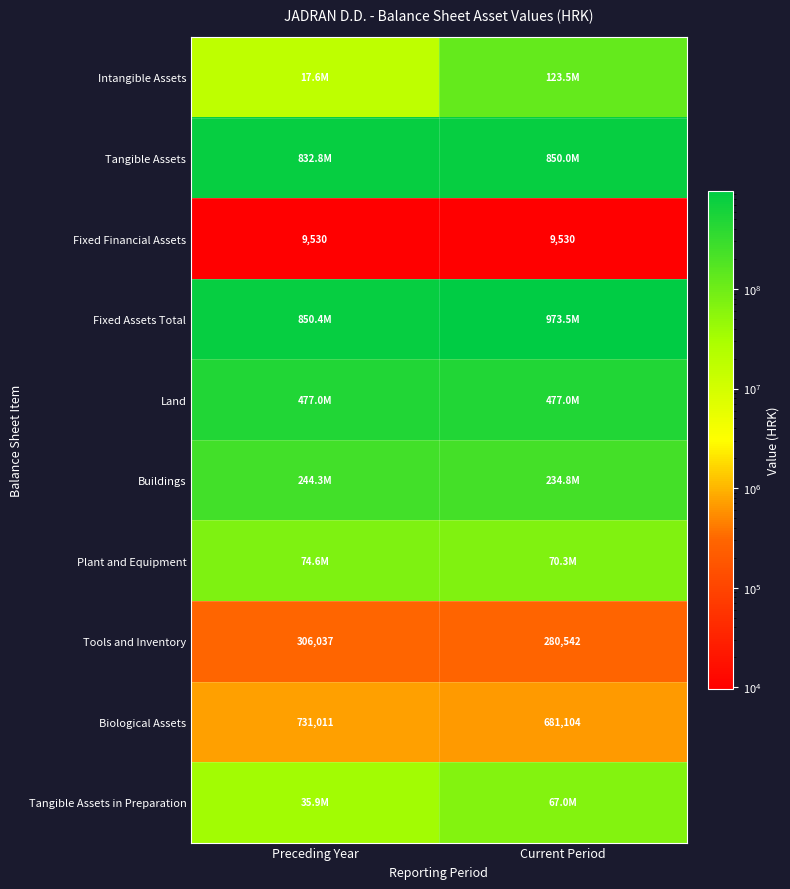

What is the spread (max minus min) of values at Current Period?

973492464